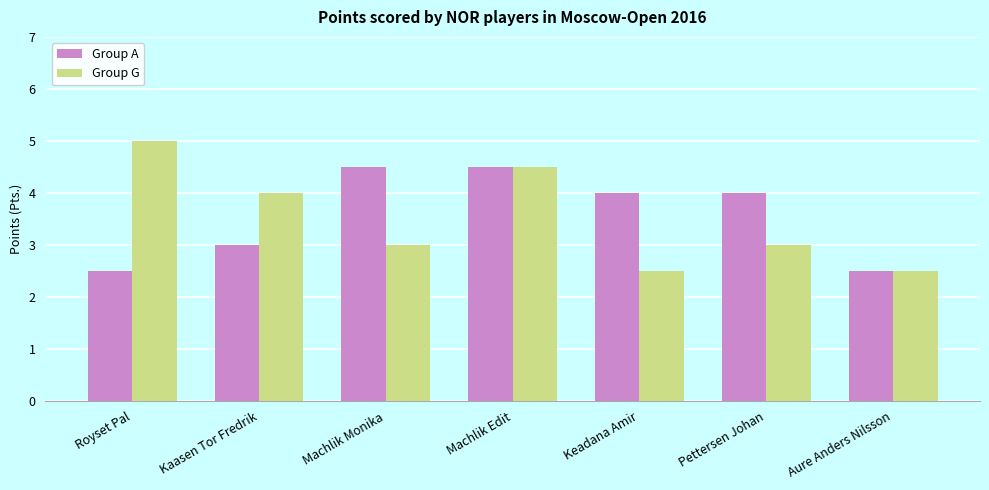

What is the sum of the Group G values at Machlik Edit and Pettersen Johan?

7.5